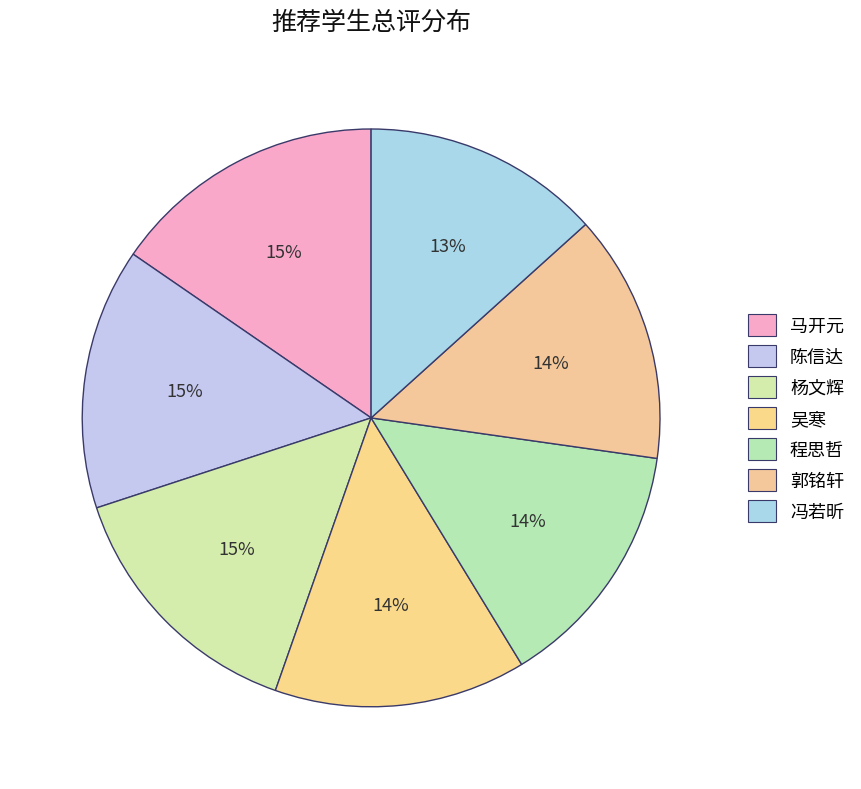

Approximately how many times larger is the value at 杨文辉 compared to 陈信达?

1.0